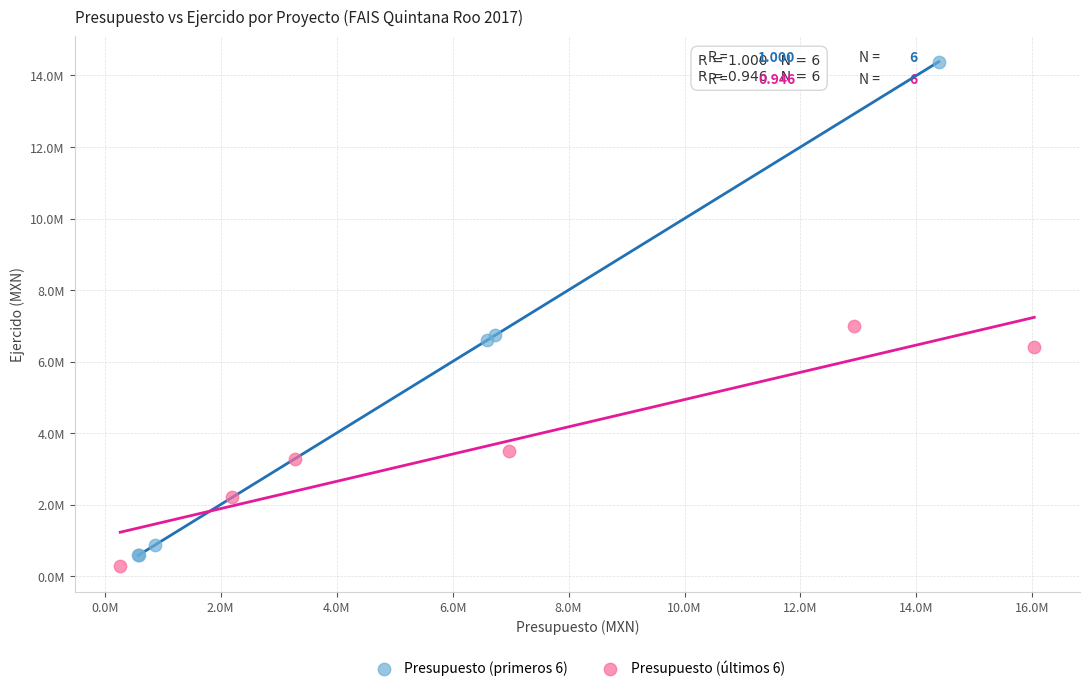

What are all the series names shown in the legend?

Presupuesto (primeros 6), Presupuesto (últimos 6)